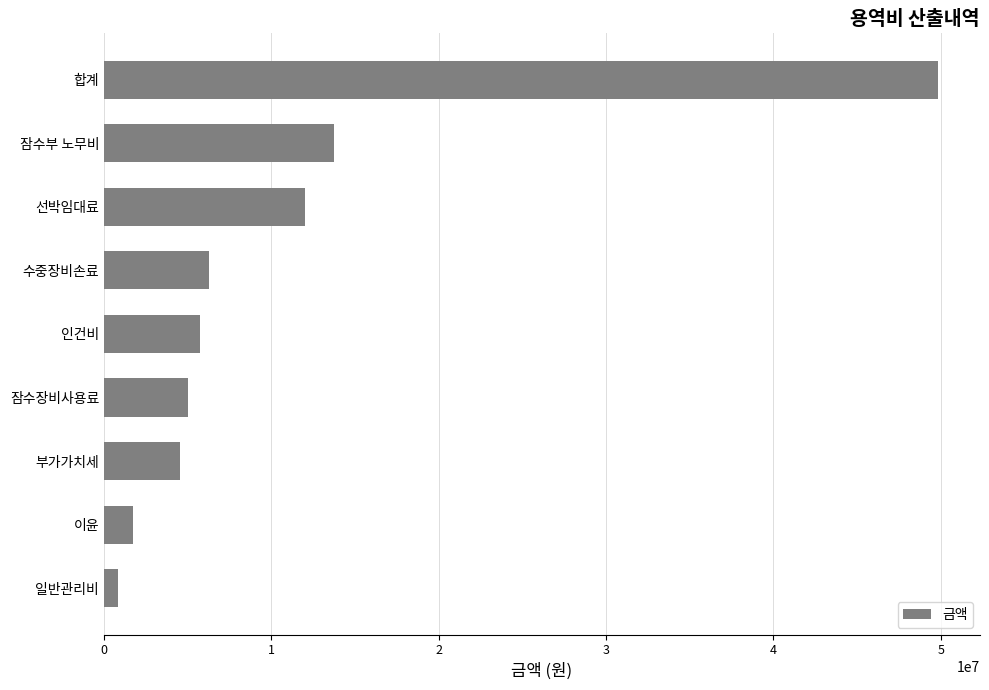

List the labels in order of value, largest first.

합계, 잠수부 노무비, 선박임대료, 수중장비손료, 인건비, 잠수장비사용료, 부가가치세, 이윤, 일반관리비